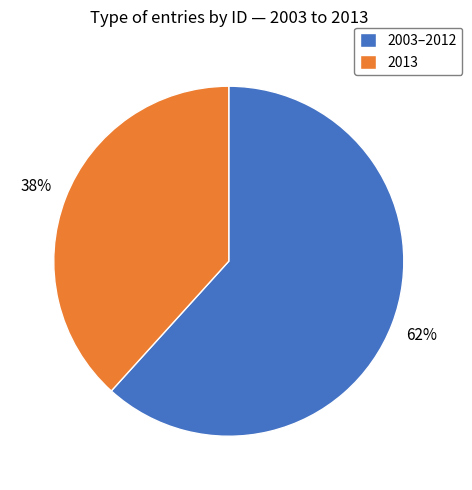

To the nearest percent, what portion does 2013 represent?

38%